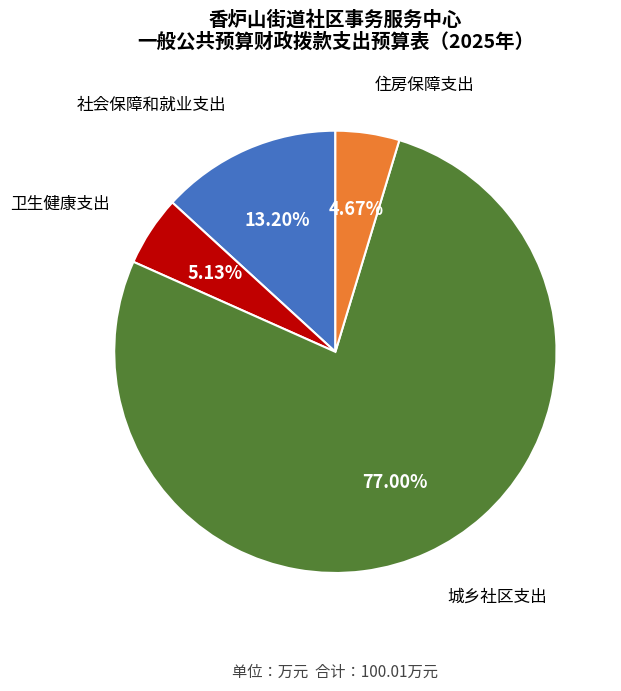

To the nearest percent, what percentage of the pie is 卫生健康支出?

5%